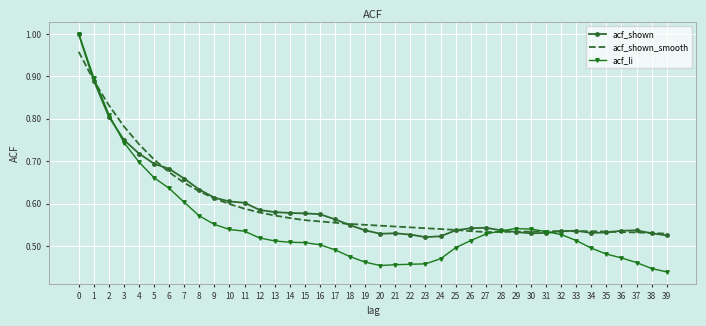

What is the total value across all series at 14?

1.7